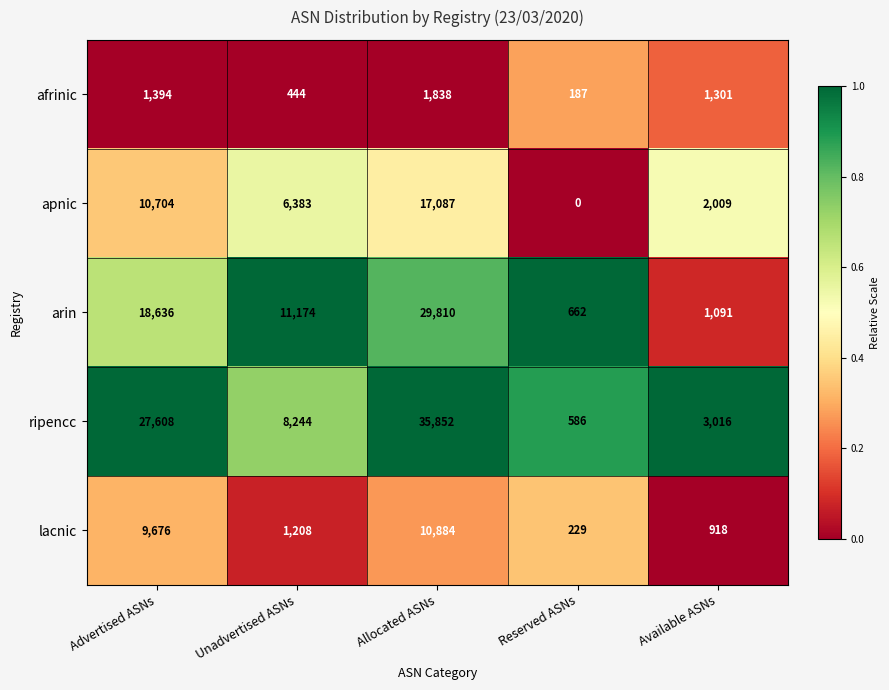

At which category is the sum across all series the highest?

Allocated ASNs